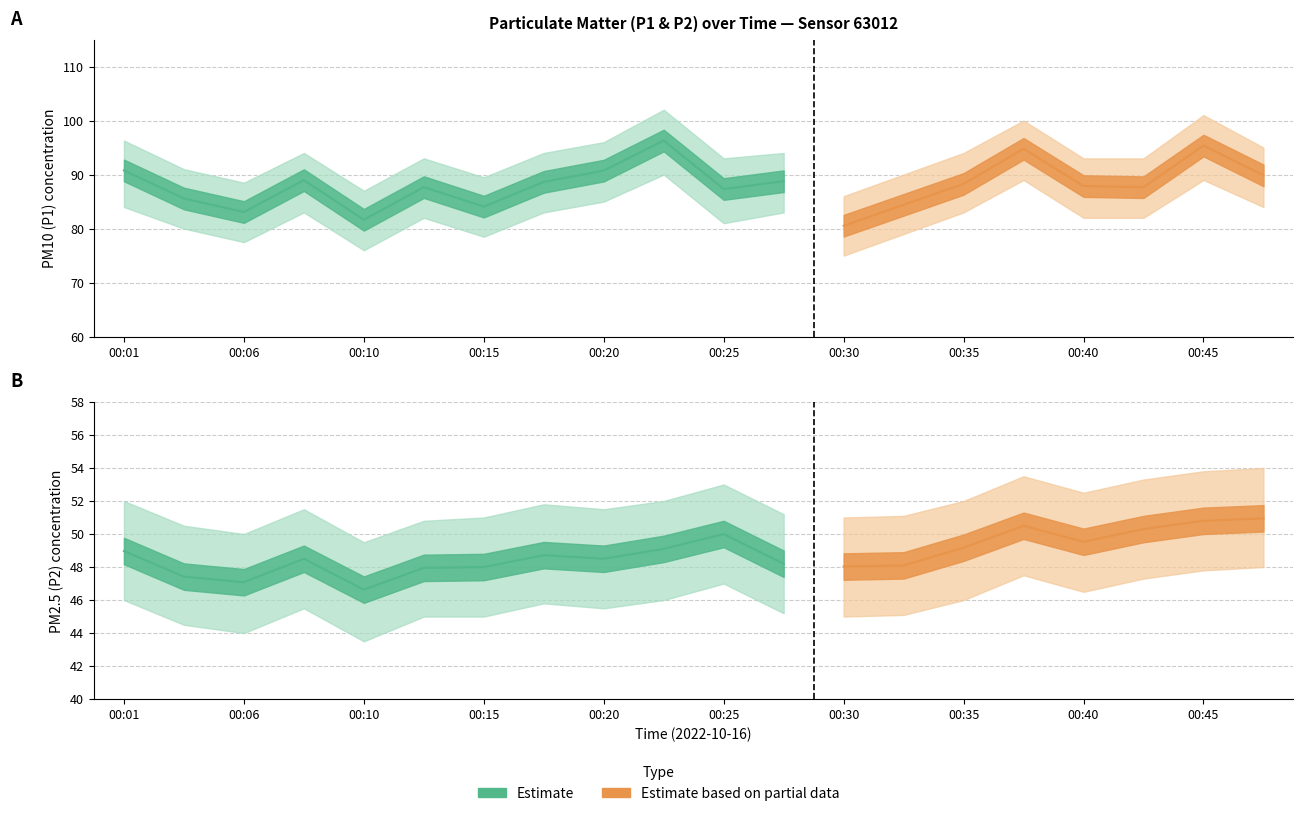

At which label is P2 closest to 48?

00:15